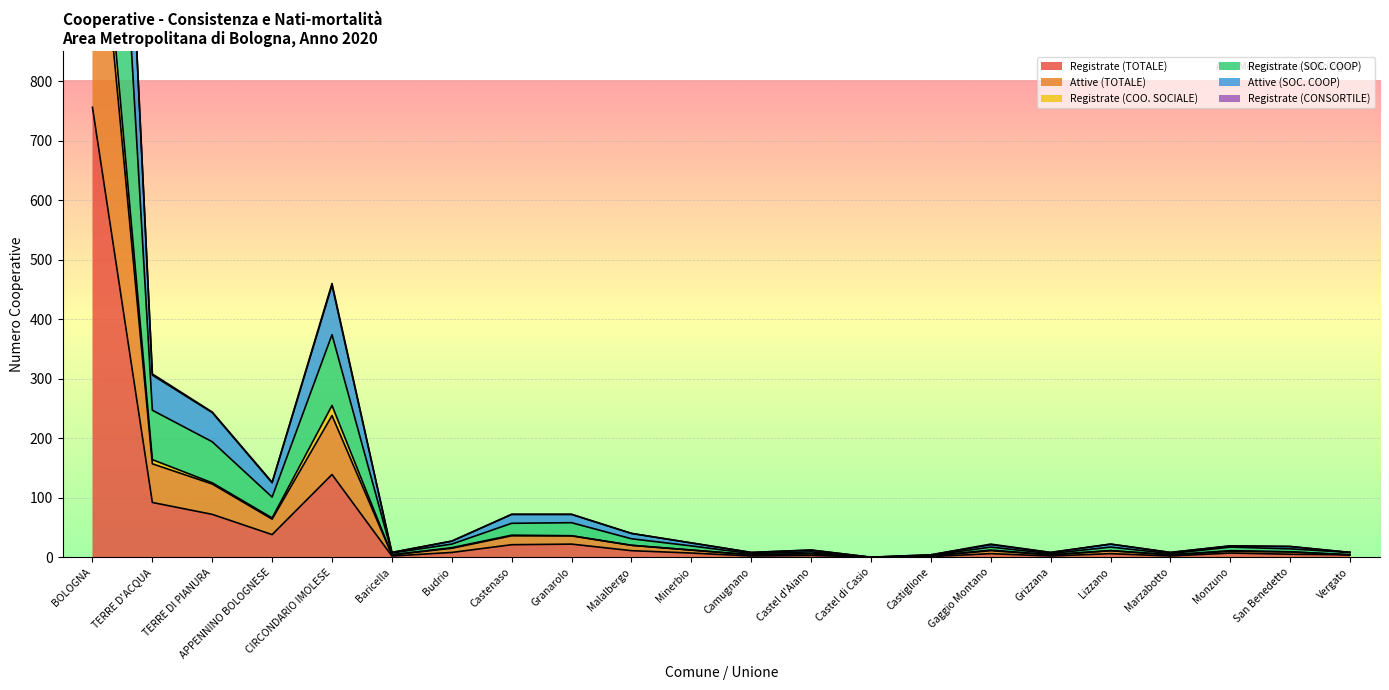

Reading left to right, transcribe all the data shown in this chart.

Registrate (TOTALE): BOLOGNA=756	TERRE D'ACQUA=92	TERRE DI PIANURA=72	APPENNINO BOLOGNESE=38	CIRCONDARIO IMOLESE=139	Baricella=2	Budrio=8	Castenaso=21	Granarolo=22	Malalbergo=11	Minerbio=7	Camugnano=2	Castel d'Aiano=3	Castel di Casio=0	Castiglione=1	Gaggio Montano=6	Grizzana=2	Lizzano=6	Marzabotto=2	Monzuno=7	San Benedetto=5	Vergato=4
Attive (TOTALE): BOLOGNA=1294	TERRE D'ACQUA=164	TERRE DI PIANURA=125	APPENNINO BOLOGNESE=66	CIRCONDARIO IMOLESE=255	Baricella=4	Budrio=16	Castenaso=37	Granarolo=36	Malalbergo=20	Minerbio=12	Camugnano=4	Castel d'Aiano=6	Castel di Casio=0	Castiglione=2	Gaggio Montano=12	Grizzana=4	Lizzano=11	Marzabotto=4	Monzuno=11	San Benedetto=9	Vergato=4
Registrate (COO. SOCIALE): BOLOGNA=1229	TERRE D'ACQUA=157	TERRE DI PIANURA=123	APPENNINO BOLOGNESE=64	CIRCONDARIO IMOLESE=238	Baricella=4	Budrio=15	Castenaso=36	Granarolo=36	Malalbergo=20	Minerbio=12	Camugnano=4	Castel d'Aiano=6	Castel di Casio=0	Castiglione=2	Gaggio Montano=11	Grizzana=4	Lizzano=11	Marzabotto=4	Monzuno=10	San Benedetto=9	Vergato=4
Registrate (SOC. COOP): BOLOGNA=1980	TERRE D'ACQUA=247	TERRE DI PIANURA=194	APPENNINO BOLOGNESE=101	CIRCONDARIO IMOLESE=374	Baricella=7	Budrio=22	Castenaso=57	Granarolo=58	Malalbergo=31	Minerbio=19	Camugnano=6	Castel d'Aiano=9	Castel di Casio=0	Castiglione=3	Gaggio Montano=17	Grizzana=6	Lizzano=17	Marzabotto=6	Monzuno=17	San Benedetto=14	Vergato=8
Attive (SOC. COOP): BOLOGNA=2403	TERRE D'ACQUA=308	TERRE DI PIANURA=244	APPENNINO BOLOGNESE=126	CIRCONDARIO IMOLESE=460	Baricella=8	Budrio=27	Castenaso=72	Granarolo=72	Malalbergo=40	Minerbio=24	Camugnano=8	Castel d'Aiano=12	Castel di Casio=0	Castiglione=4	Gaggio Montano=22	Grizzana=8	Lizzano=22	Marzabotto=8	Monzuno=19	San Benedetto=18	Vergato=8